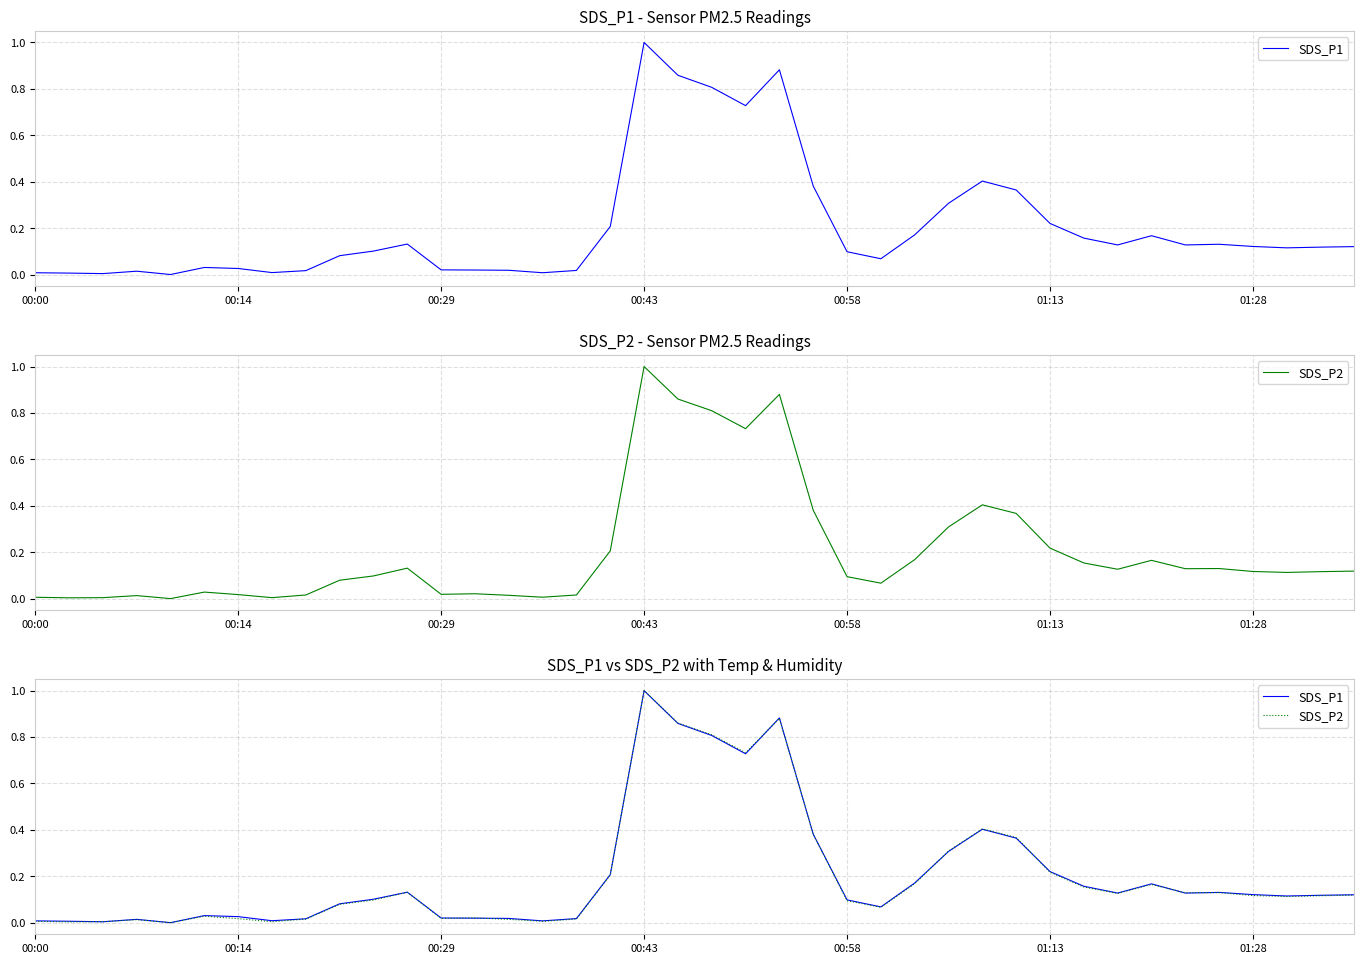

Which series has the largest total across all categories?

SDS_P1